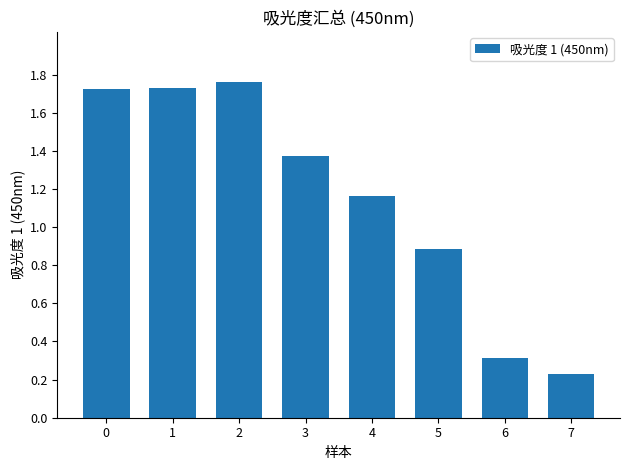

What is the sum of the values at 4 and 2?

2.9